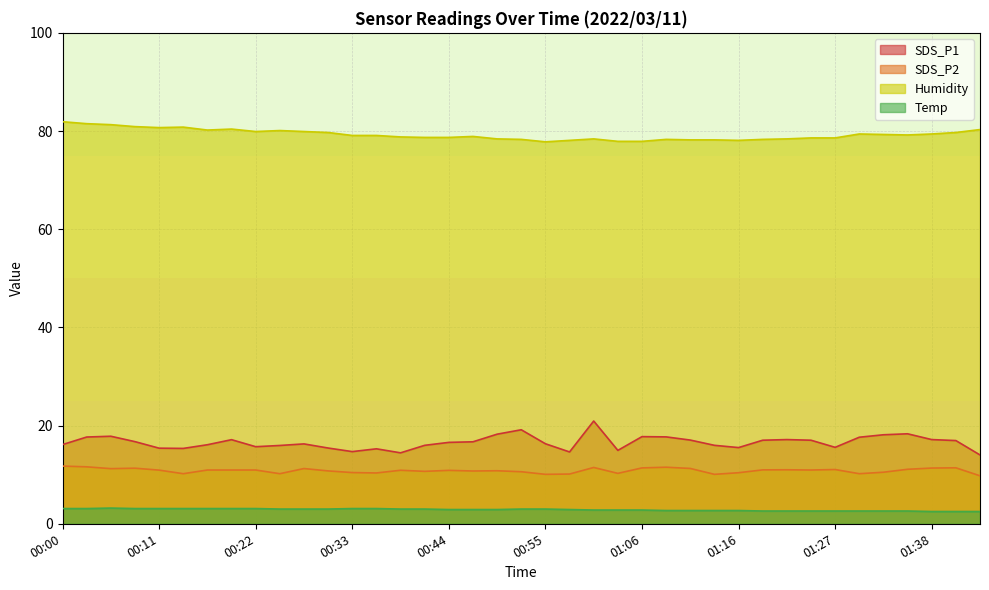

At which category does Humidity reach its first local peak?

00:13